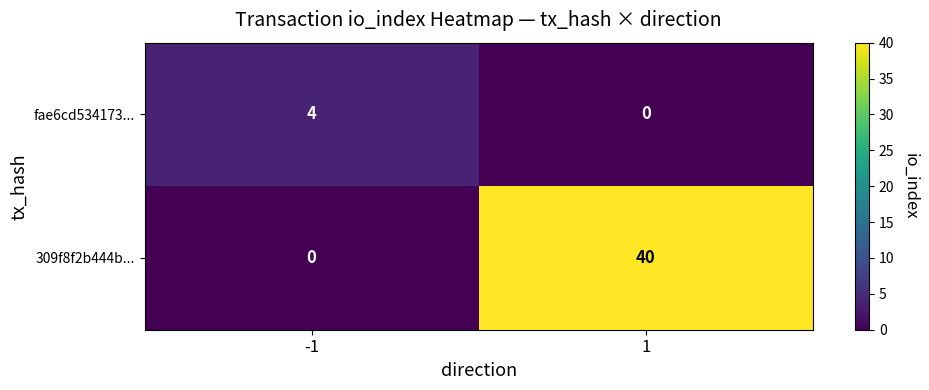

Reading right to left, list all the values displayed in this chart.

fae6cd534173...: 1=0	-1=4
309f8f2b444b...: 1=40	-1=0